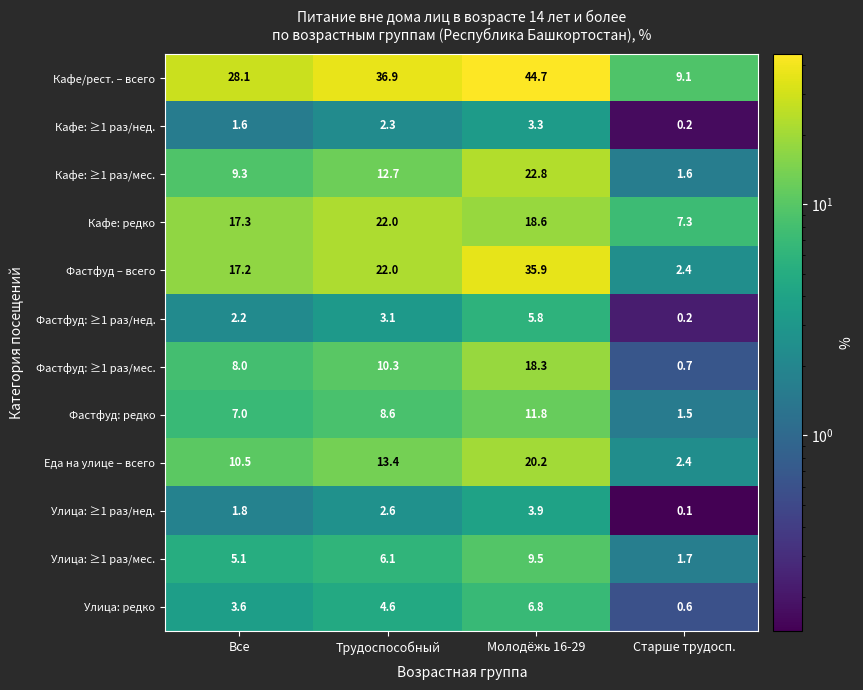

What is the lowest value of the Фастфуд: ≥1 раз/мес. series?

0.7